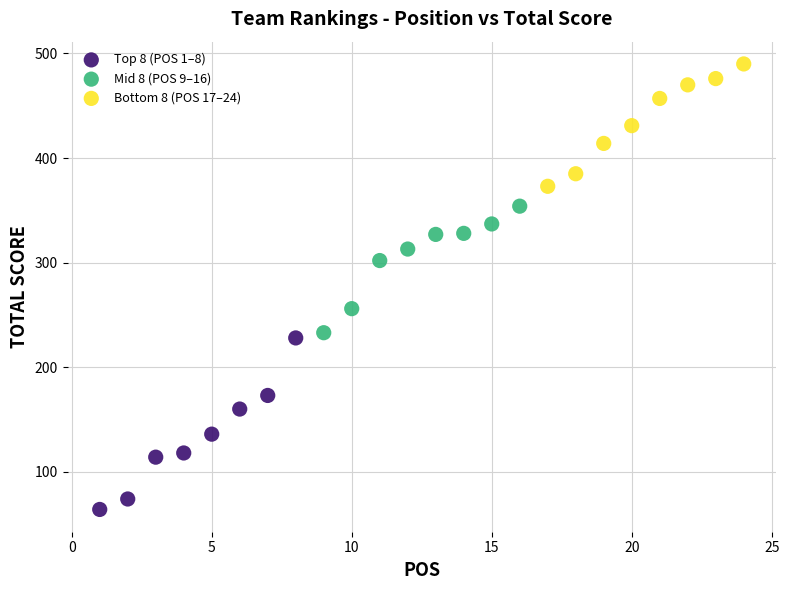

Which series contains the highest Y value?

Bottom 8 (POS 17–24)